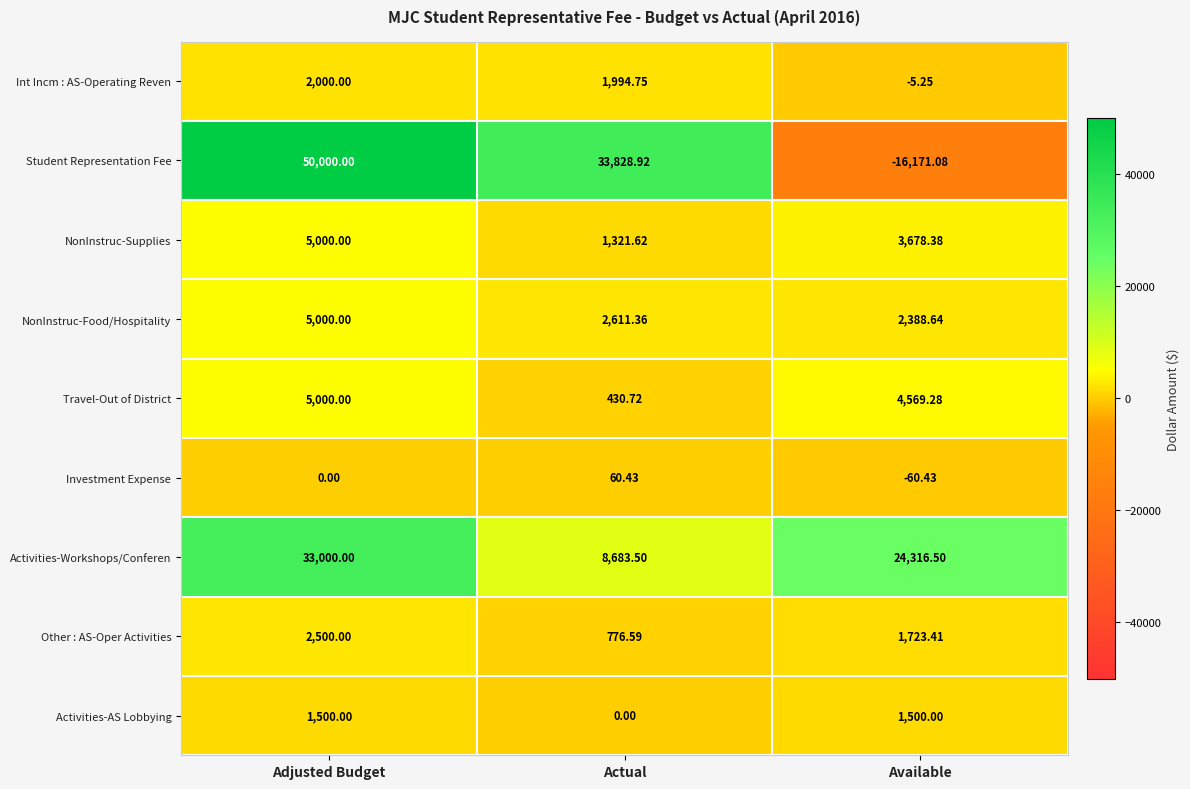

What is the total value across all series at Actual?

49707.9